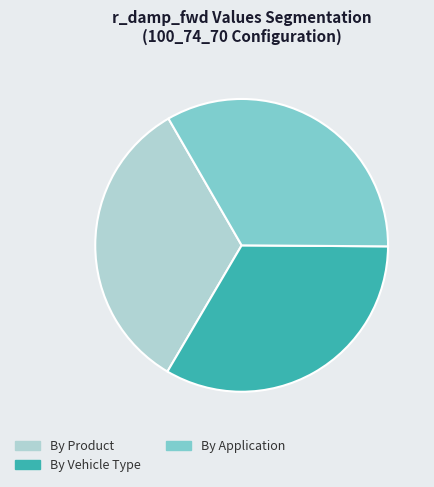

Does By Application account for over 50% of the chart?

No